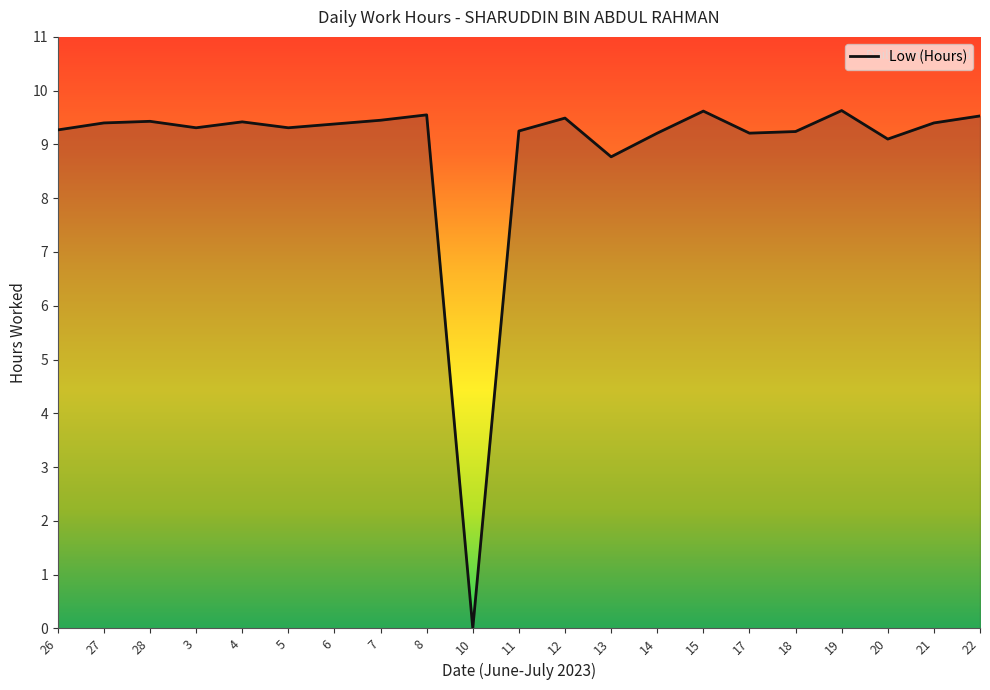

Approximately how many times larger is the value at 20 compared to 18?

1.0